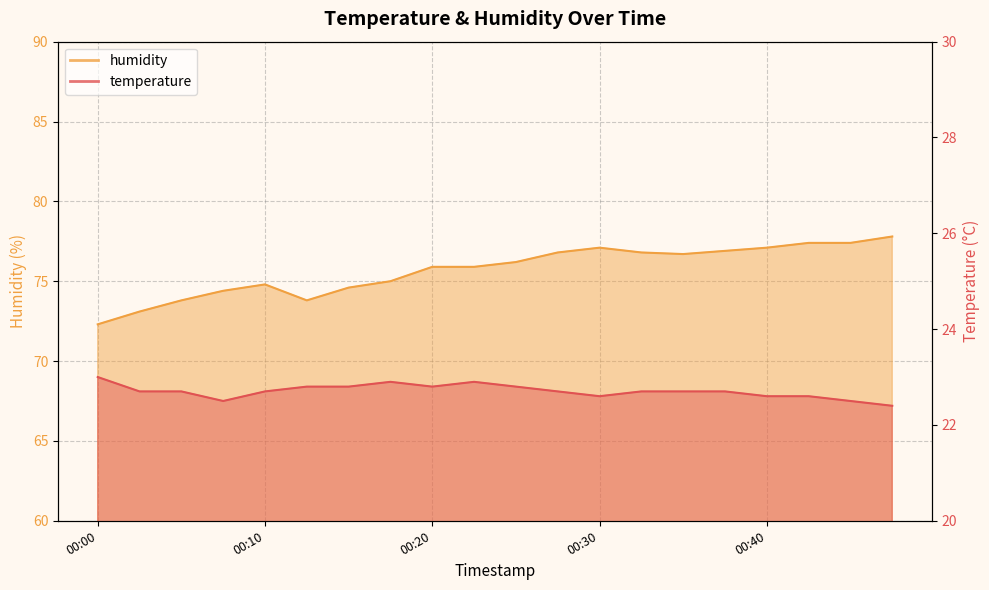

What are all the series names shown in the legend?

temperature, humidity